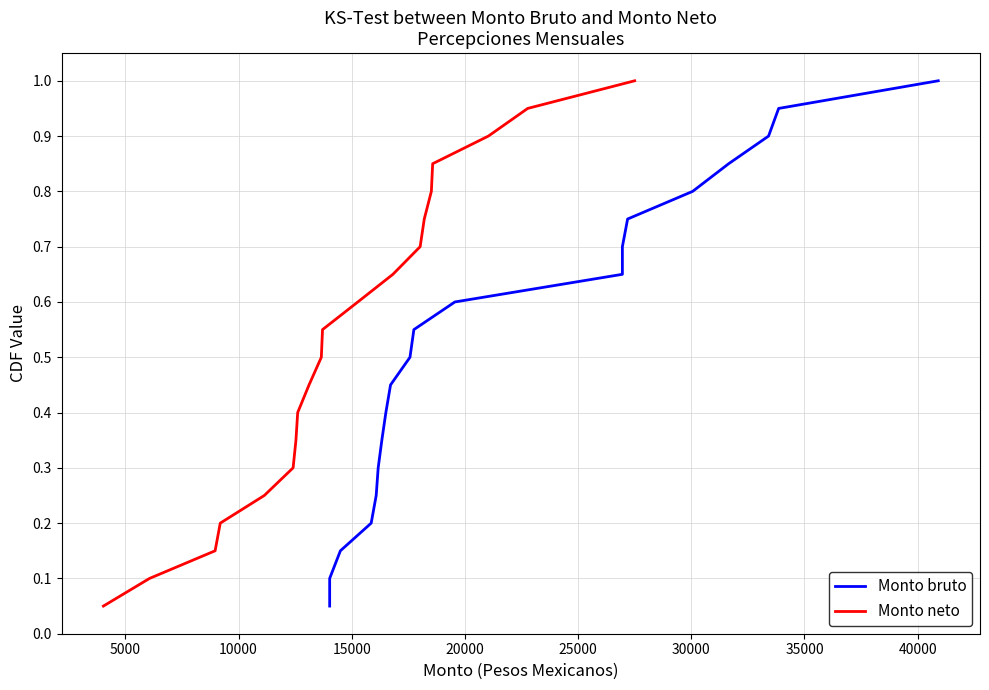

What is the smallest value displayed?

0.1